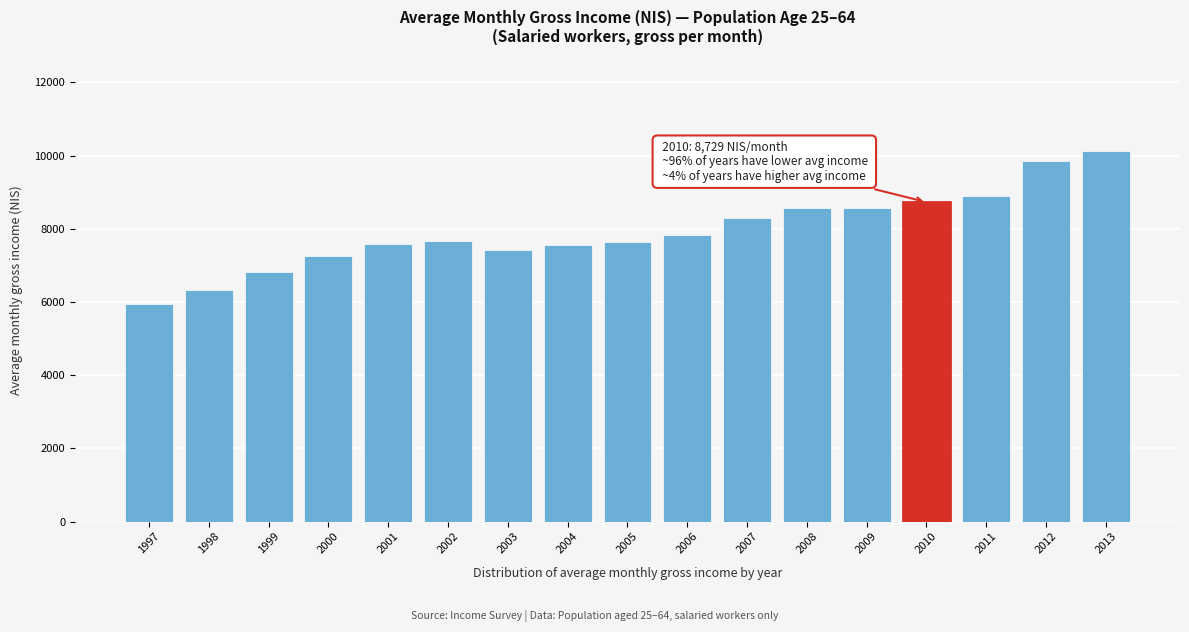

What value does the data have at 2011?

8907.0